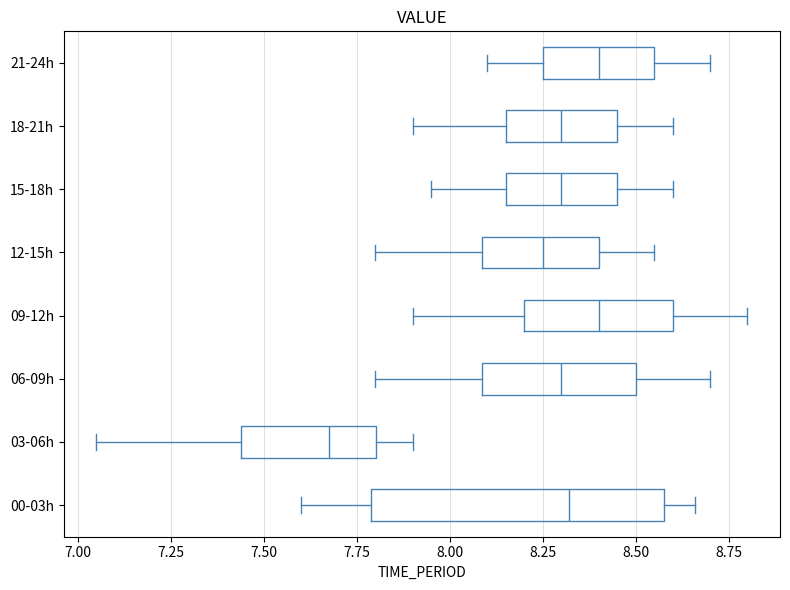

Reading bottom to top, read every box against the x-axis: the position of its median line, the range the box covers, and the ends of its whiskers. The values are not printed on the chart, so give them approximately, as read against the axis.

00-03h: median 8.30, box 7.80 to 8.60, whiskers 7.60 to 8.65
03-06h: median 7.70, box 7.45 to 7.80, whiskers 7.05 to 7.90
06-09h: median 8.30, box 8.10 to 8.50, whiskers 7.80 to 8.70
09-12h: median 8.40, box 8.20 to 8.60, whiskers 7.90 to 8.80
12-15h: median 8.25, box 8.10 to 8.40, whiskers 7.80 to 8.55
15-18h: median 8.30, box 8.15 to 8.45, whiskers 7.95 to 8.60
18-21h: median 8.30, box 8.15 to 8.45, whiskers 7.90 to 8.60
21-24h: median 8.40, box 8.25 to 8.55, whiskers 8.10 to 8.70